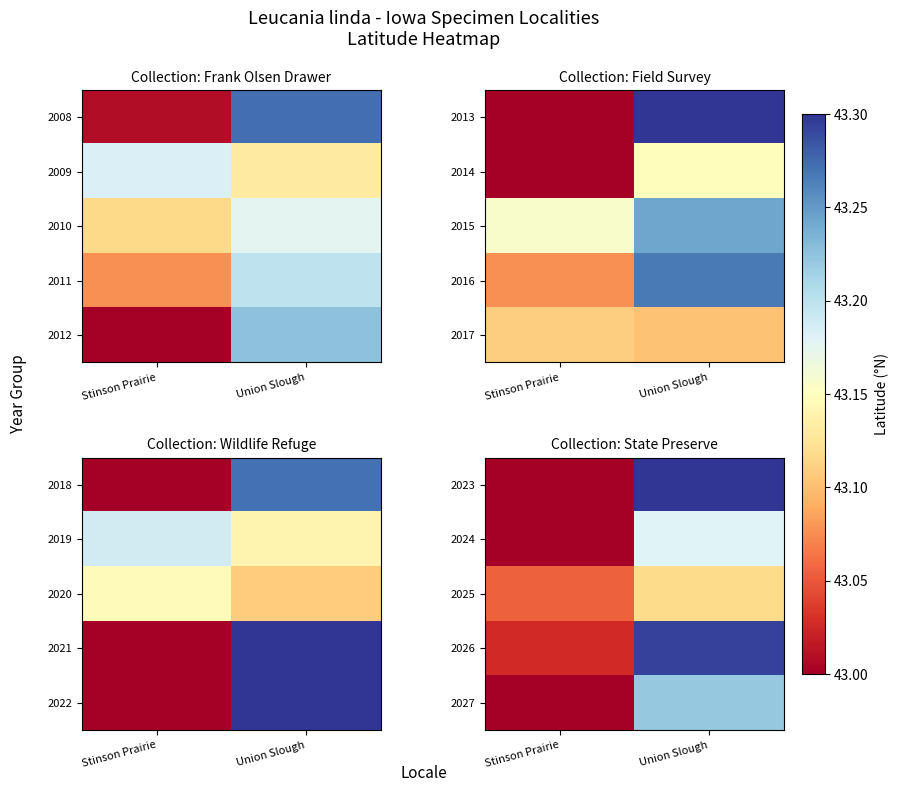

Which category has the highest value across all series?

Union Slough